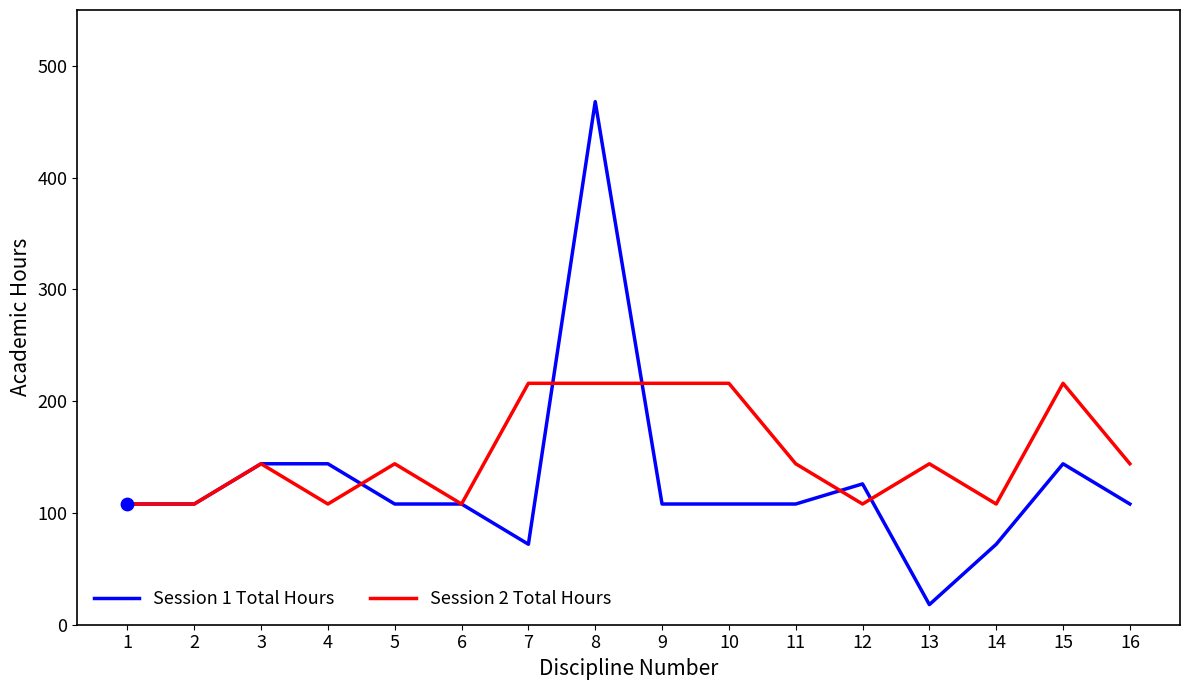

At which category is the sum across all series the highest?

8